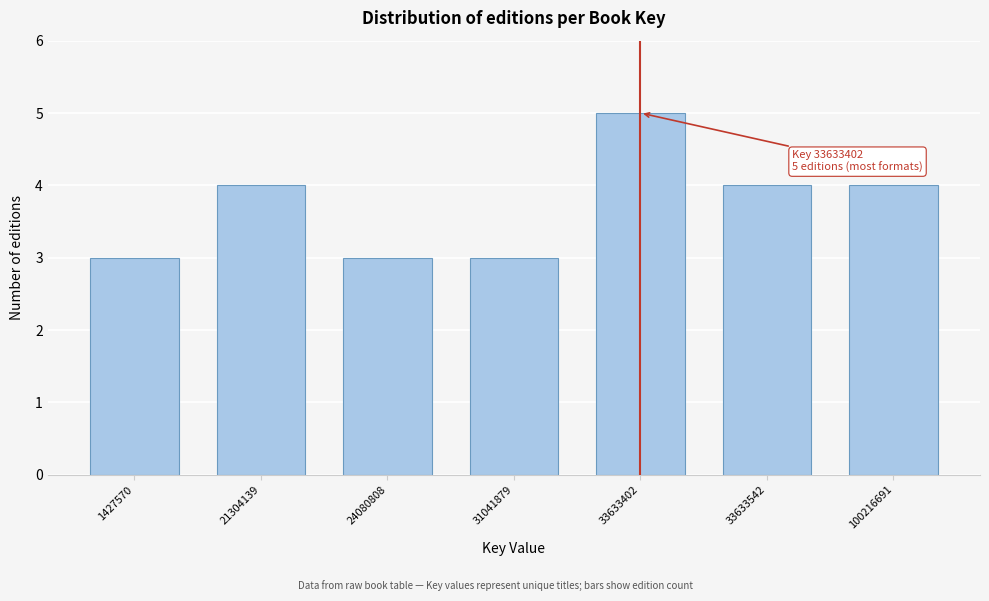

Reading left to right, list all the values displayed in this chart.

1427570=3	21304139=4	24080808=3	31041879=3	33633402=5	33633542=4	100216691=4